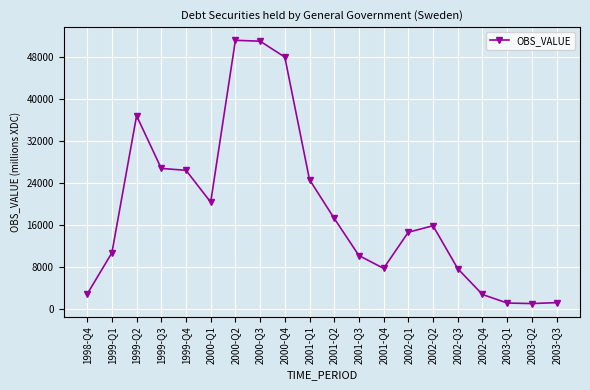

What is the label of the 6th point from the right?

2002-Q2